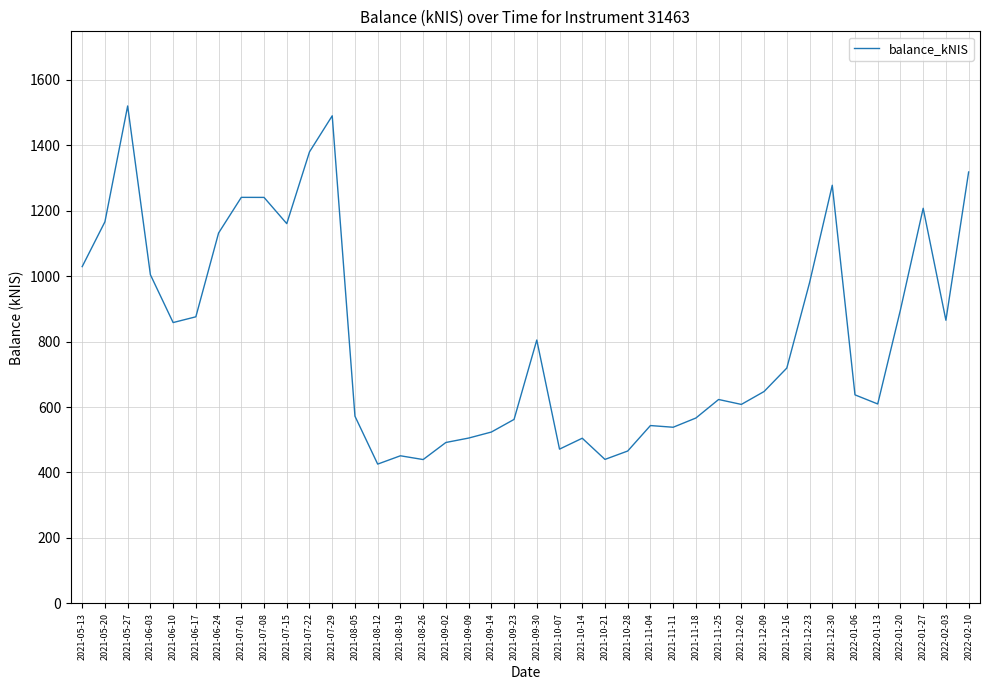

How many lines are shown in the chart?

1